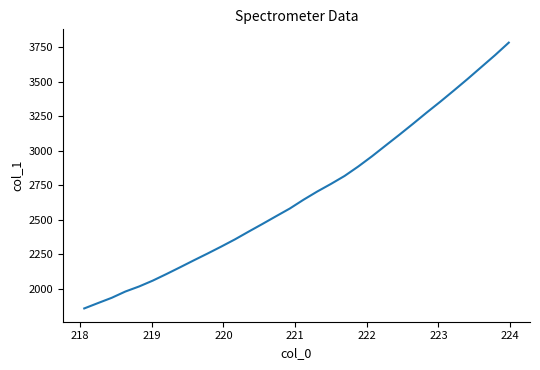

True or false: the data has more than 0 interior local peaks.

False